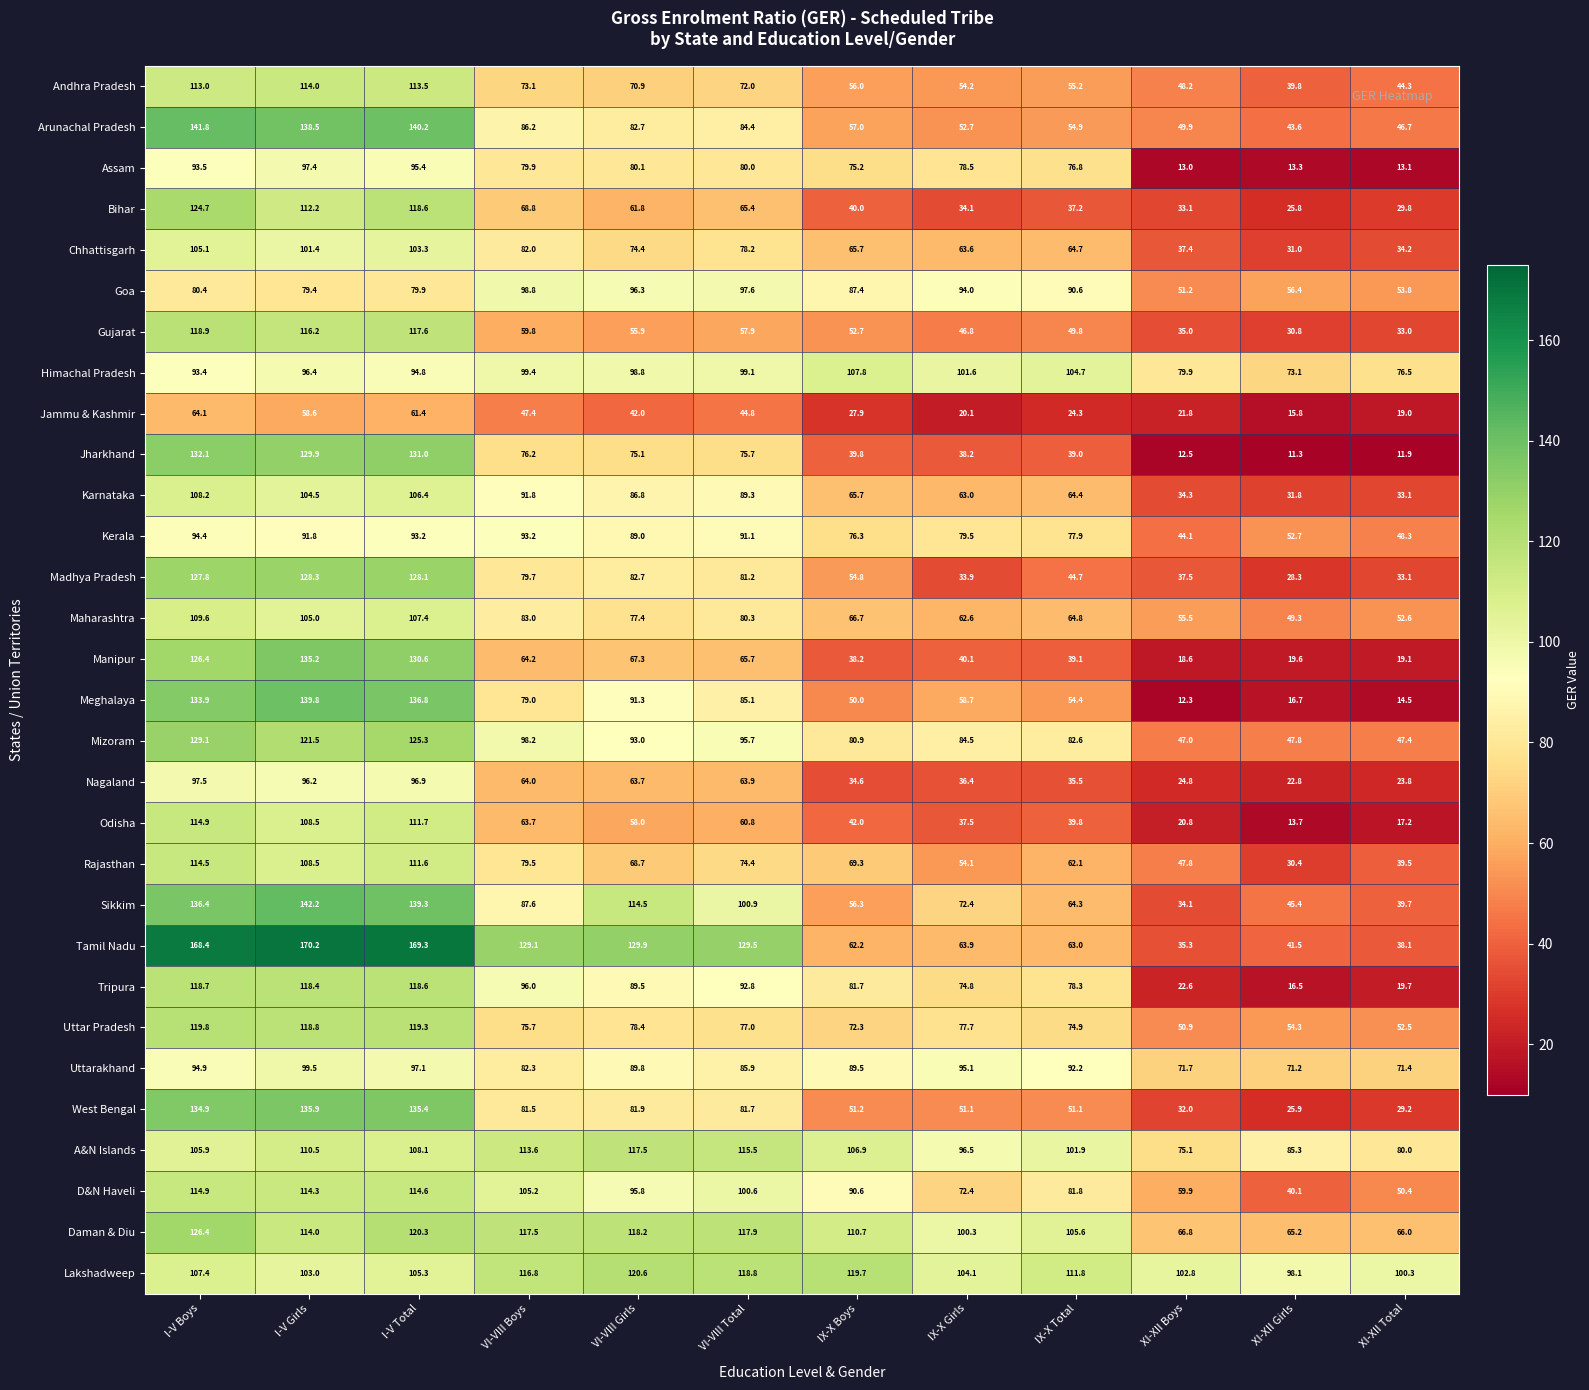

Which series has the largest total across all categories?

Lakshadweep